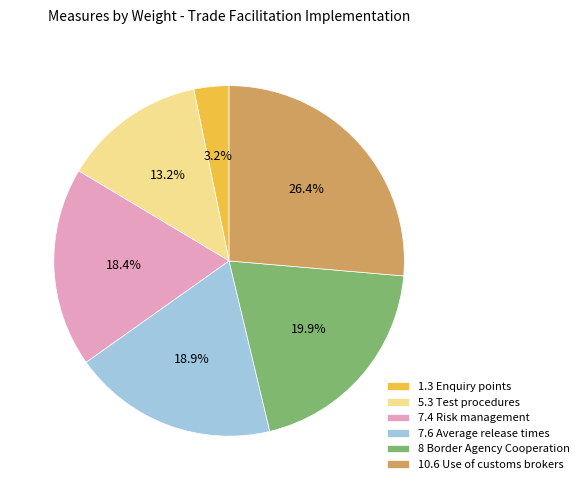

Between 8 Border Agency Cooperation and 7.6 Average release times, which is larger?

8 Border Agency Cooperation